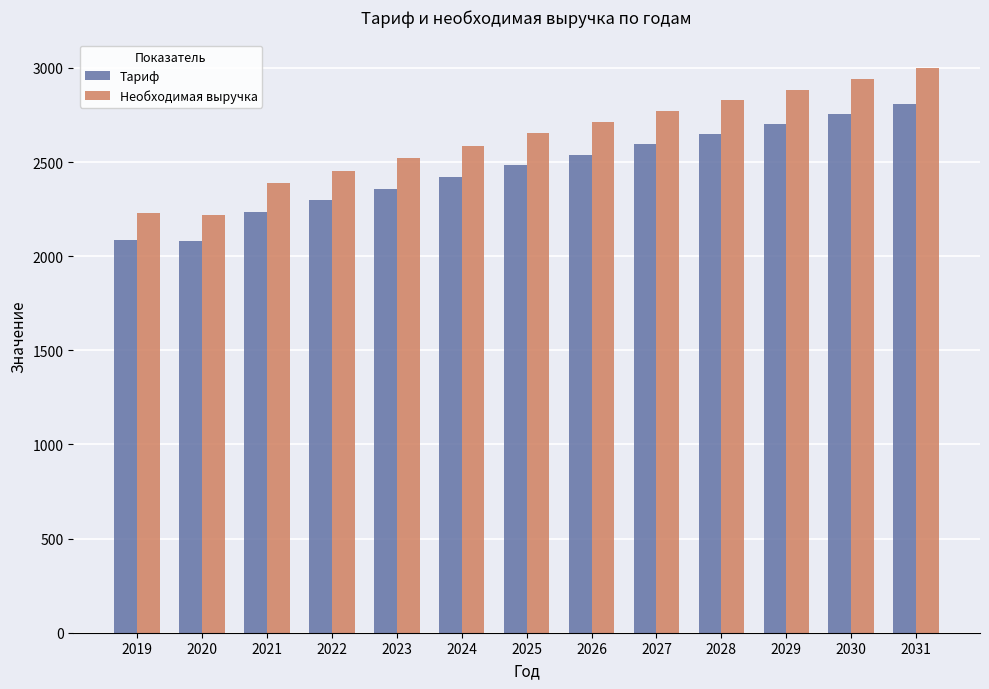

What is the sum of the Необходимая выручка values at 2028 and 2025?

5480.1